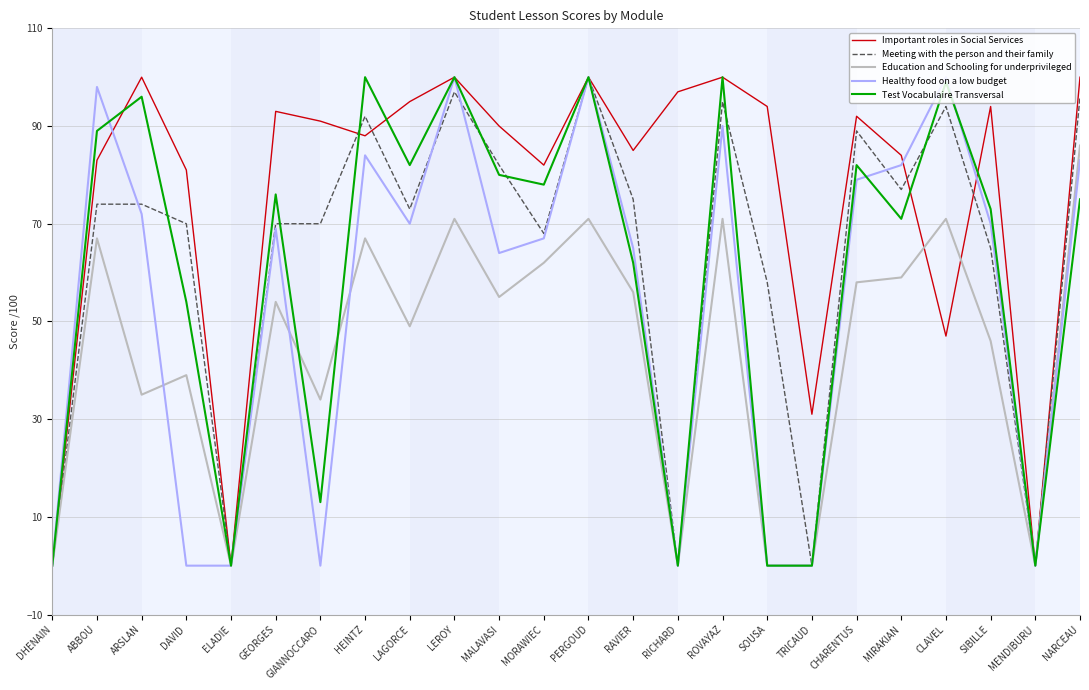

What position from the left is CLAVEL?

21